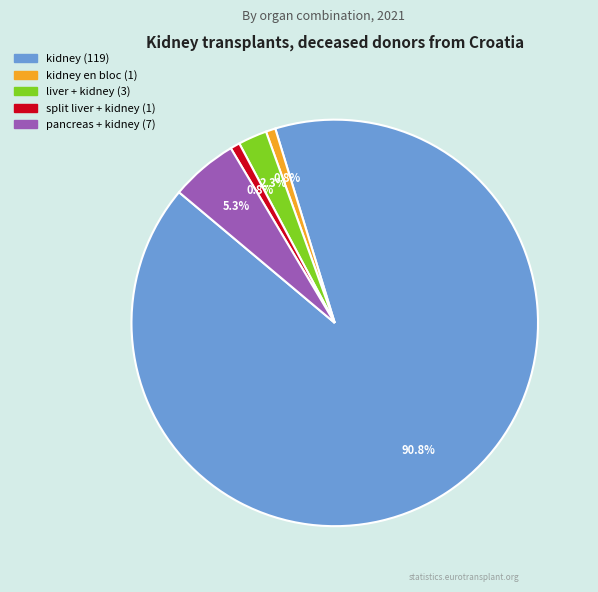

Does any single category account for the majority?

Yes